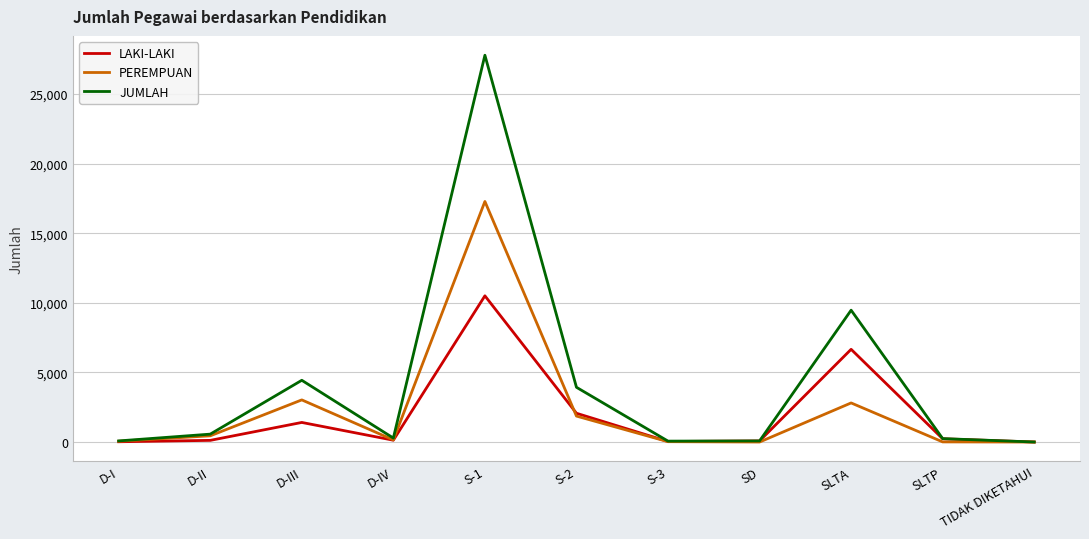

What is the sum of all LAKI-LAKI values?

21282